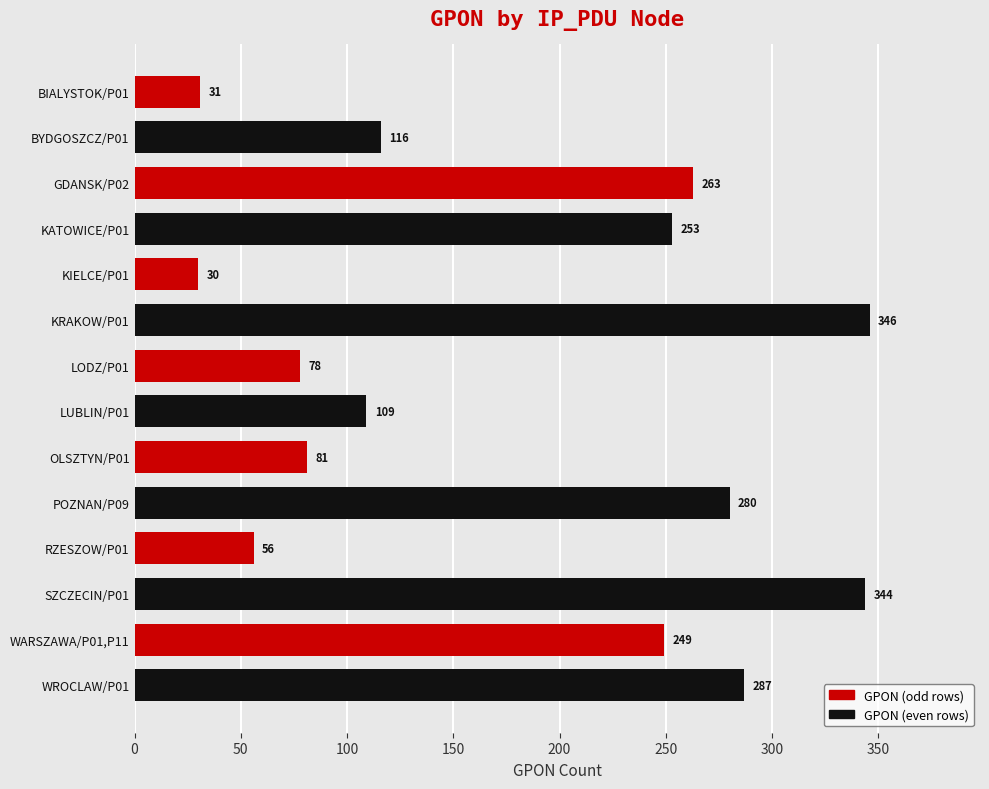

What is the minimum value shown in the chart?

30